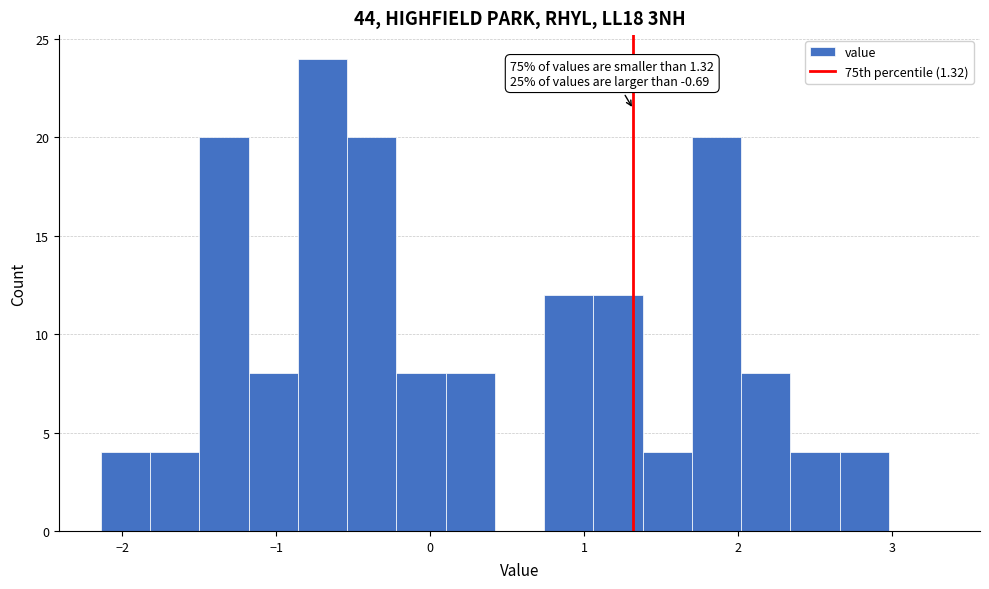

Around what value on the x-axis is the tallest bar? Give the approximate position of its centre, as read against the axis.

-0.7